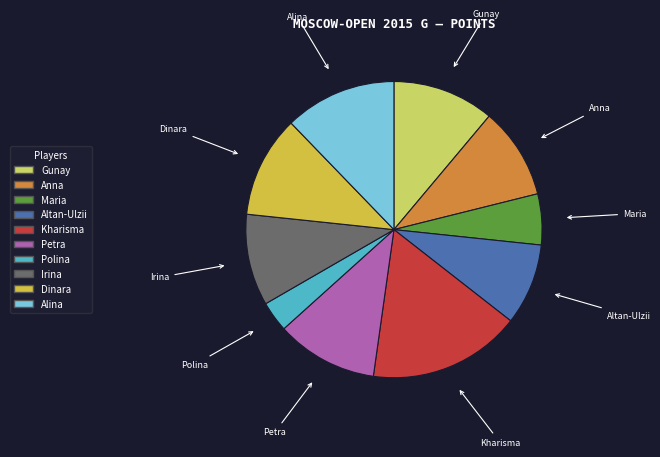

How many segments does this pie chart have?

10